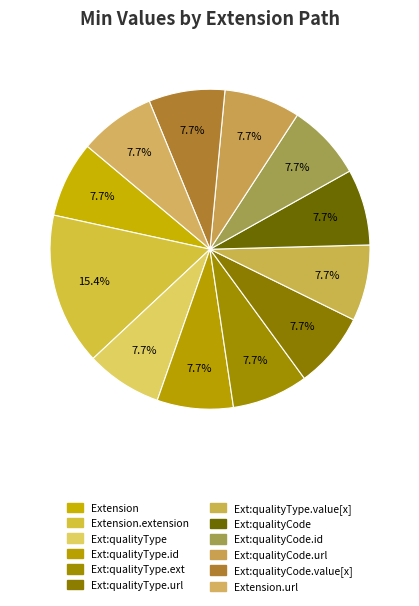

Which category has the smallest portion of the pie?

Extension